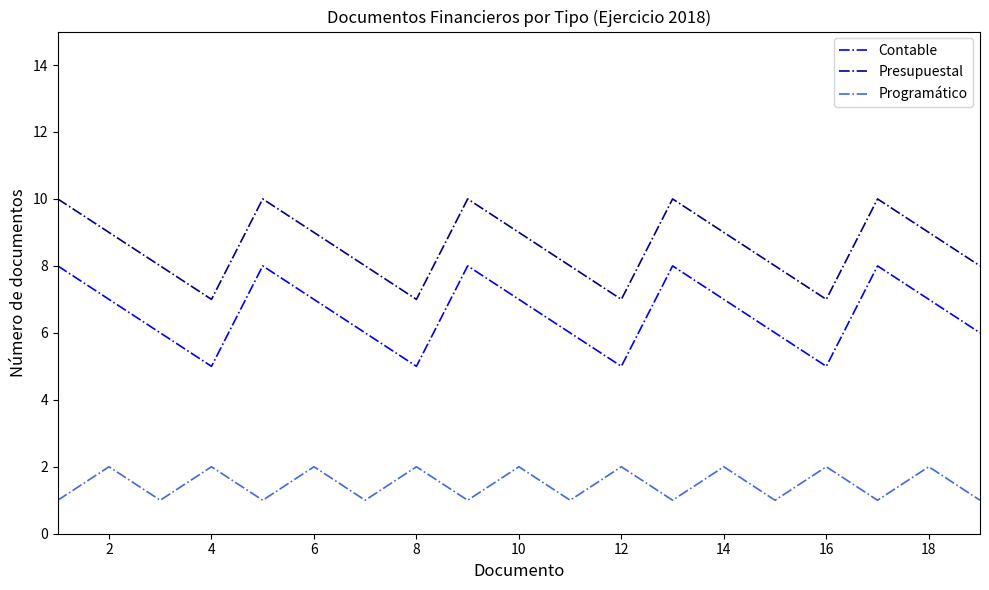

Count the Contable values in the range 6 to 8.

15